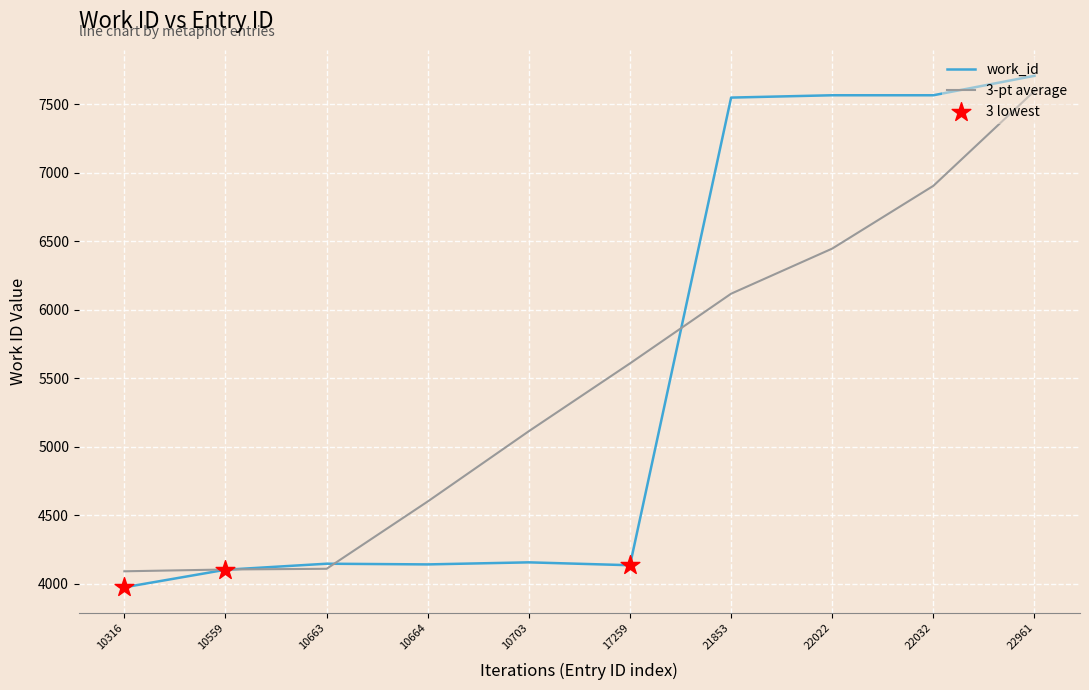

What is the spread (max minus min) of values at 22032?

660.8